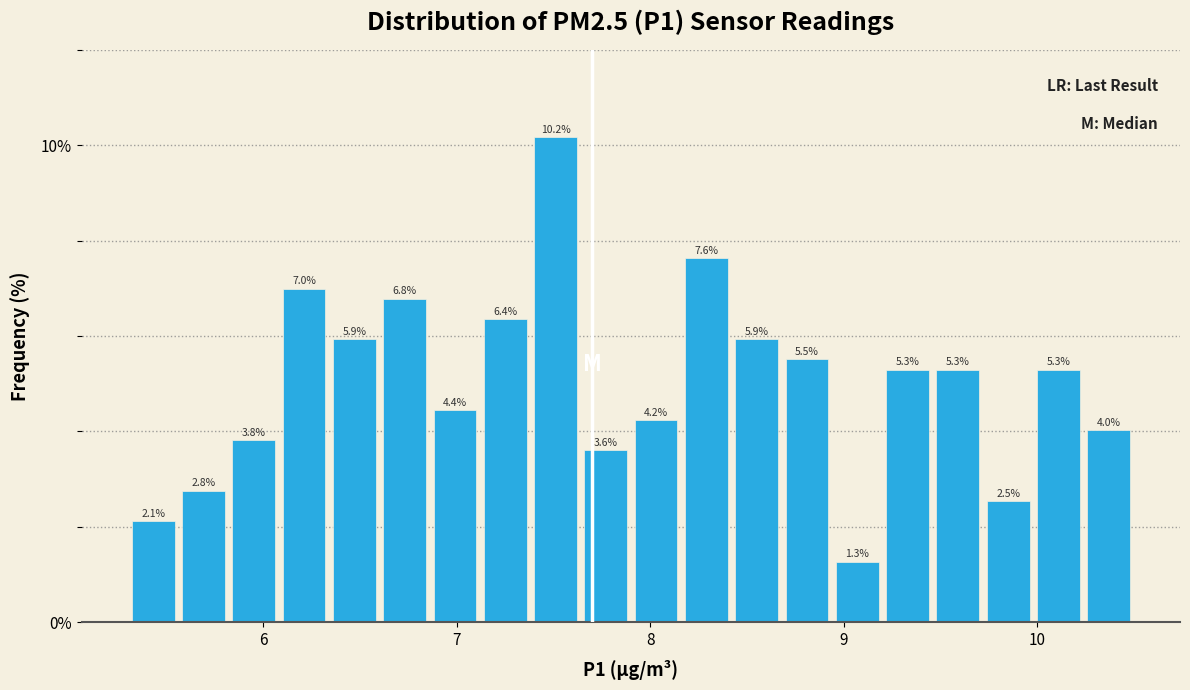

Read against the x-axis, roughly where is the centre of the tallest bar?

7.5